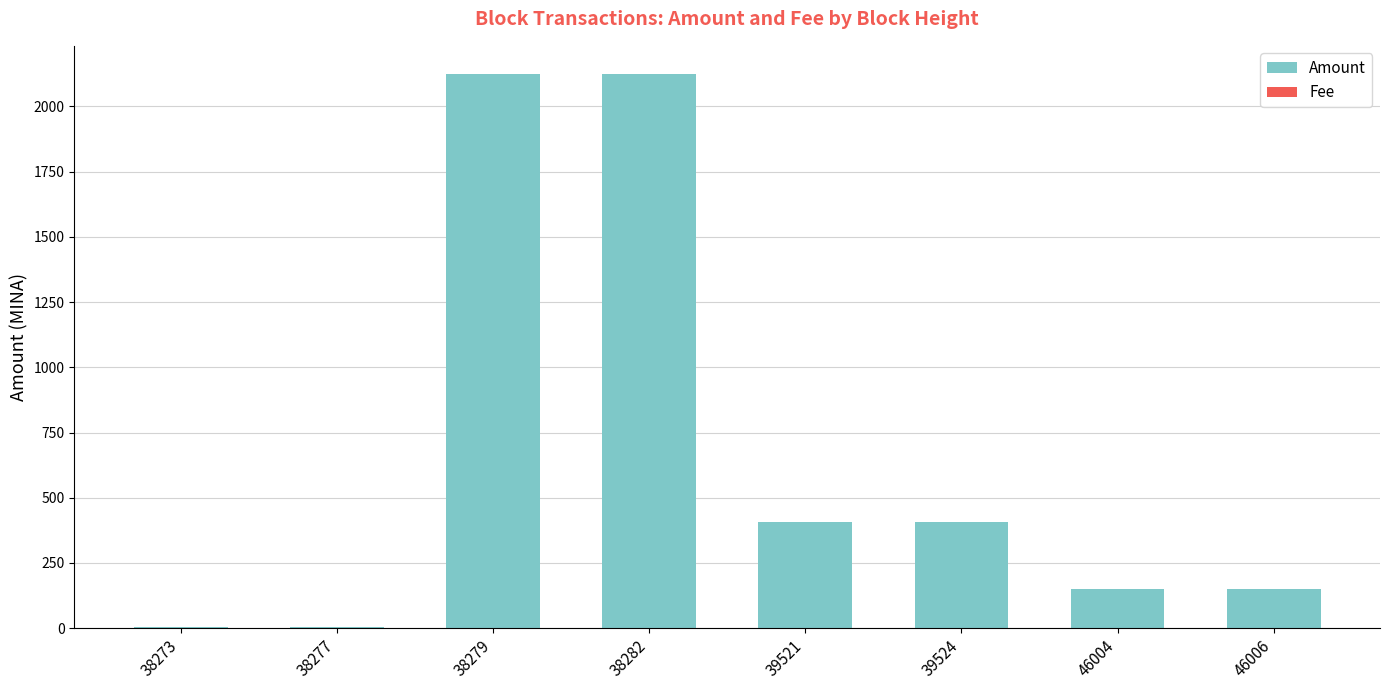

How many bars are there in total?

16